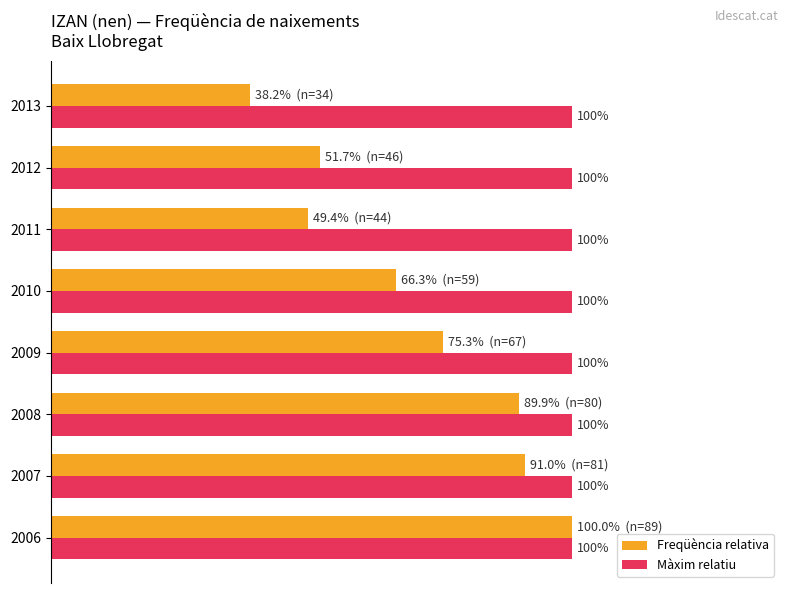

Which series changed the most between 2007 and 2010?

Freqüència relativa